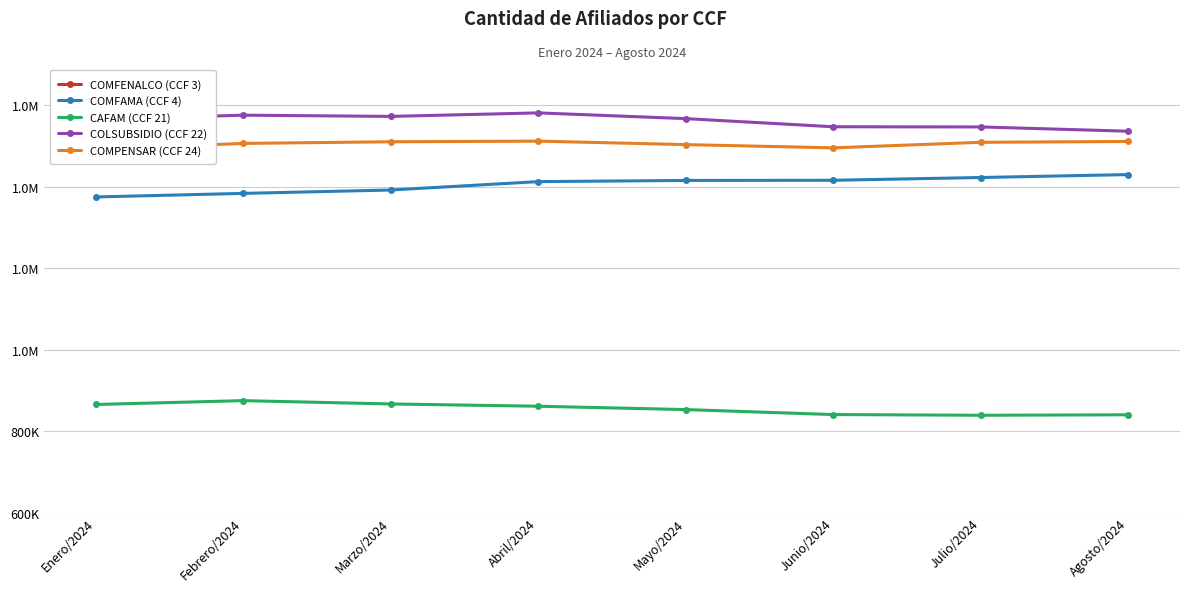

At which label is COMFENALCO (CCF 3) closest to 443944?

Junio/2024